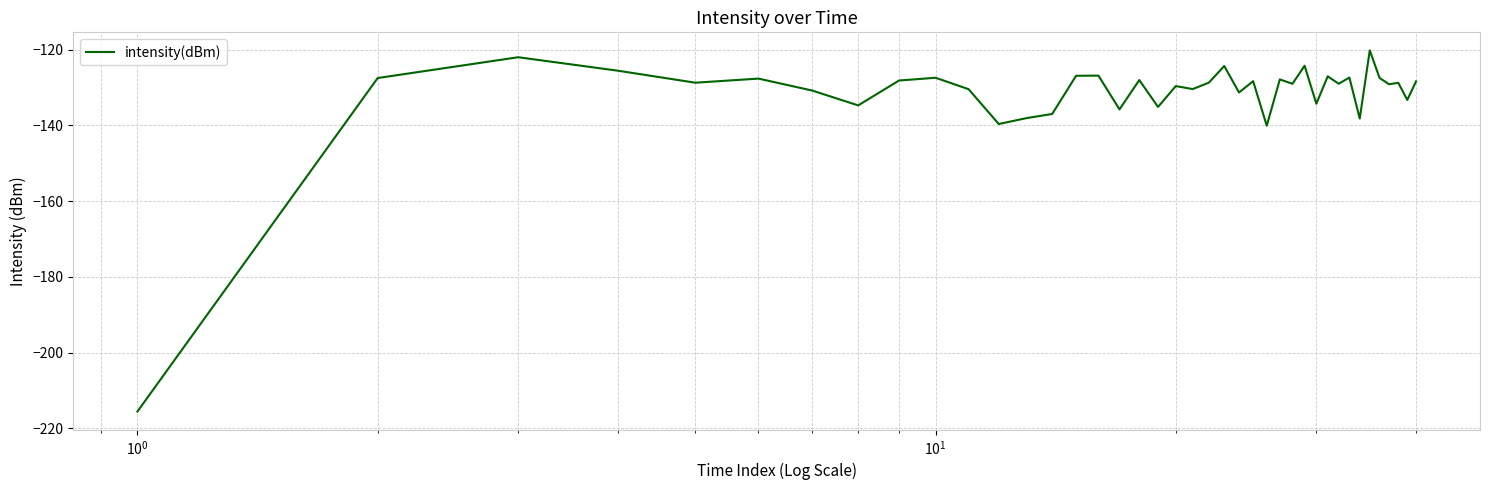

What is the smallest value displayed?

-215.6